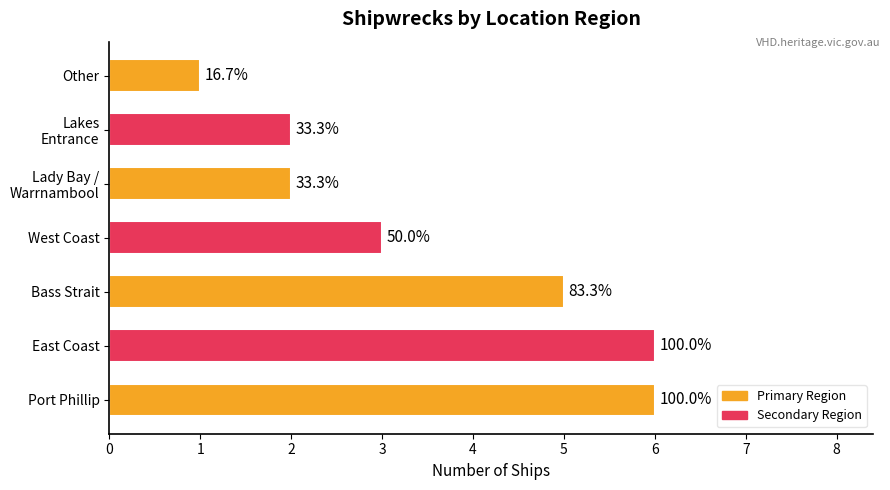

How many bars are there in total?

7